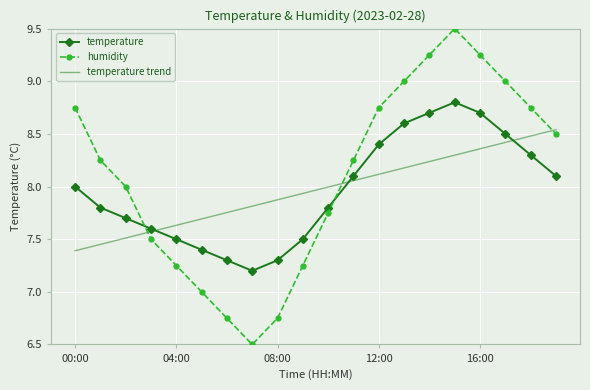

What is the minimum value shown in the chart?

6.5